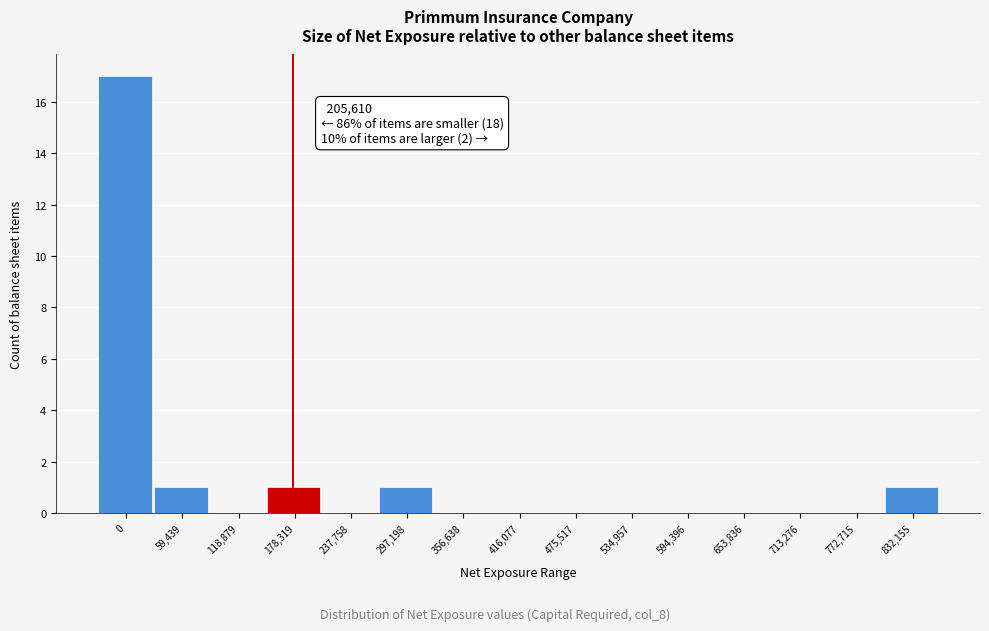

Reading right to left, transcribe all the data shown in this chart.

832,155=1	772,715=0	713,276=0	653,836=0	594,396=0	534,957=0	475,517=0	416,077=0	356,638=0	297,198=1	237,758=0	178,319=1	118,879=0	59,439=1	0=17